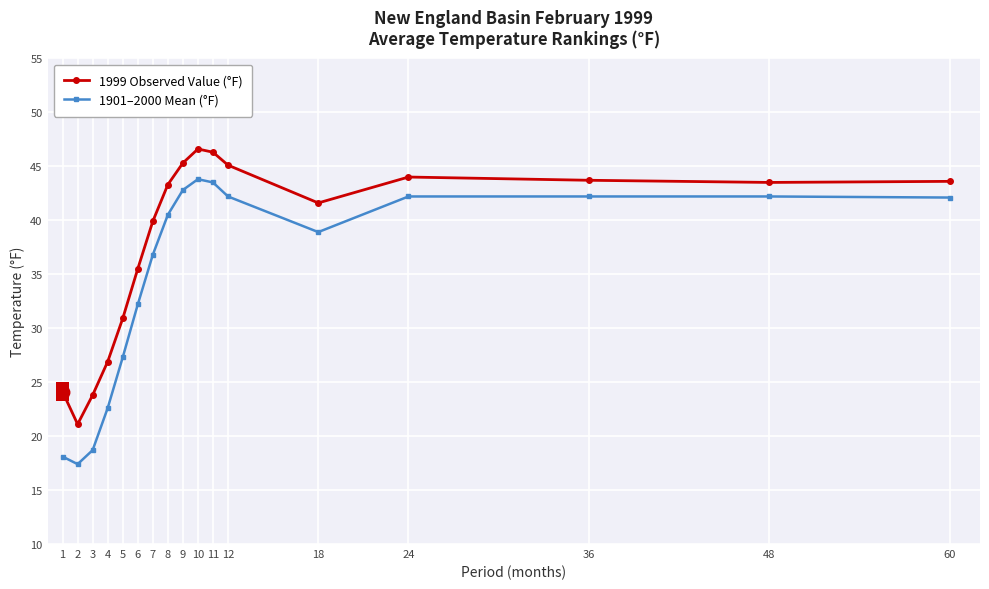

Read the 1901–2000 Mean (°F) value at 5.

27.3